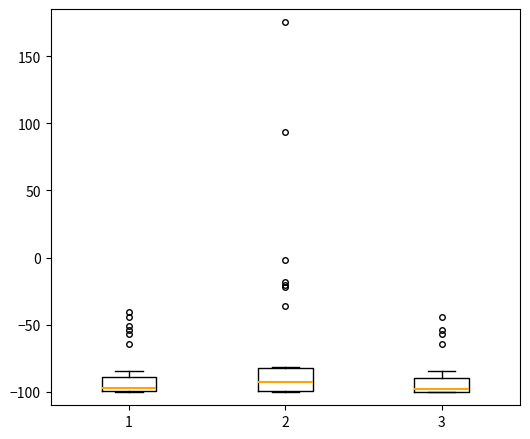

Reading left to right, read every box against the y-axis: the position of its median line, the range the box covers, and the ends of its whiskers. The values are not printed on the chart, so give them approximately, as read against the axis.

1: median -95, box -100 to -90, whiskers -100 to -85
2: median -90, box -100 to -80, whiskers -100 to -80
3: median -100 (just above the box's lower edge), box -100 to -90, whiskers -100 to -85